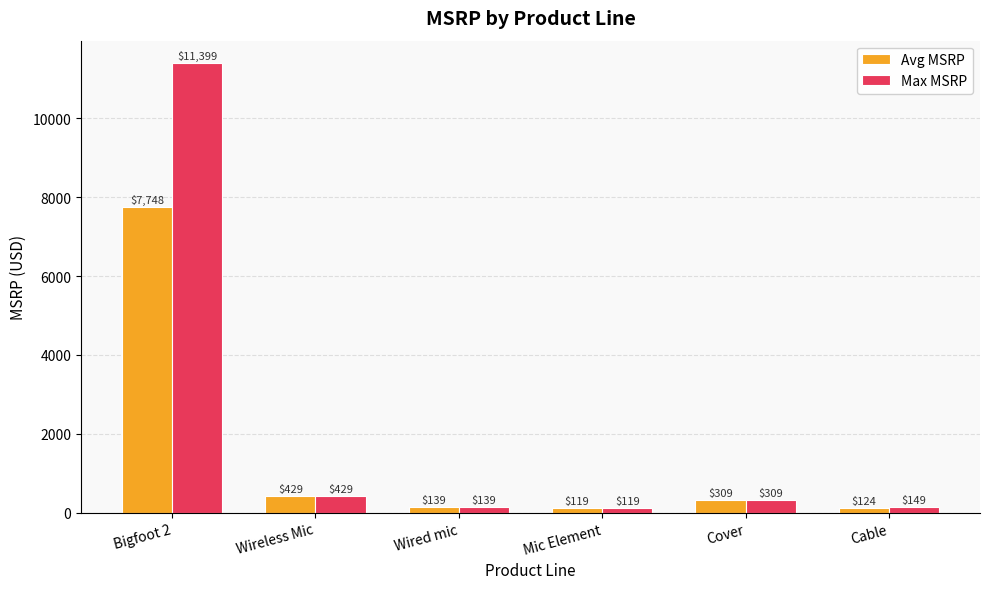

At how many categories does at least one series exceed 4407?

1